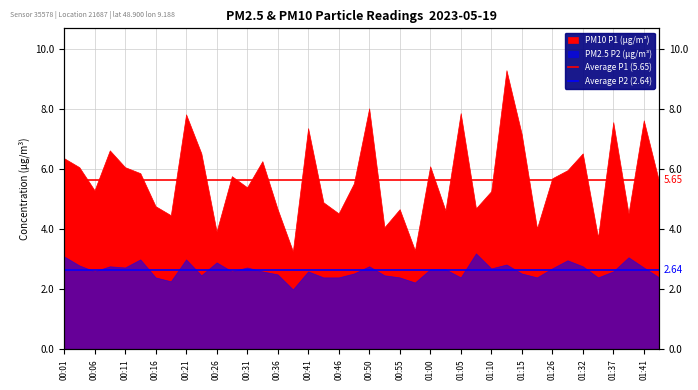

What value does the Average P1 (5.65) series have at 00:06?

5.7